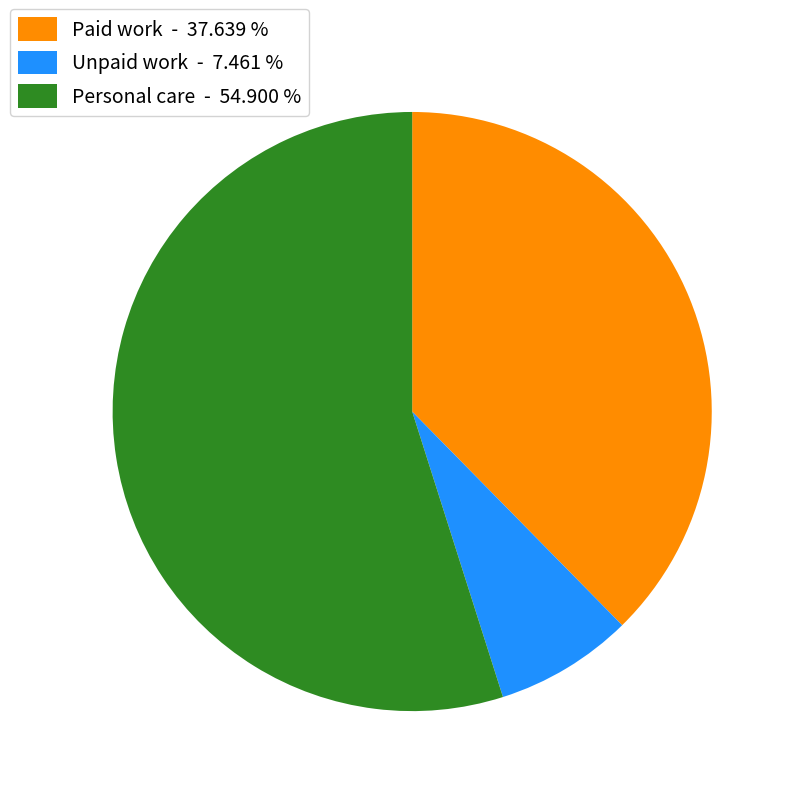

Which category has the biggest portion of the pie?

Personal care